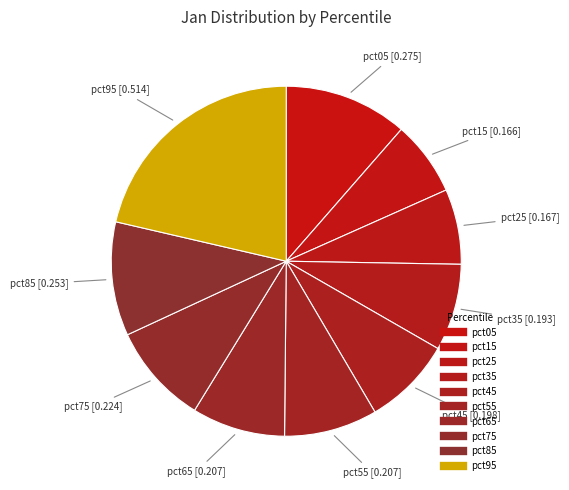

What is the total percentage of pct05 and pct85?

21.9%